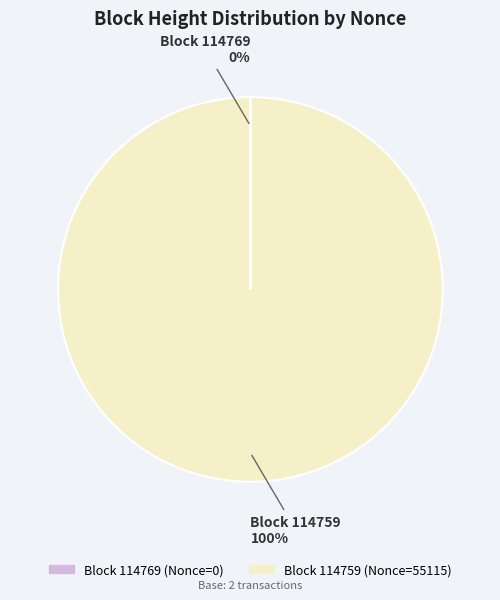

To the nearest percent, what is the average slice percentage?

50%